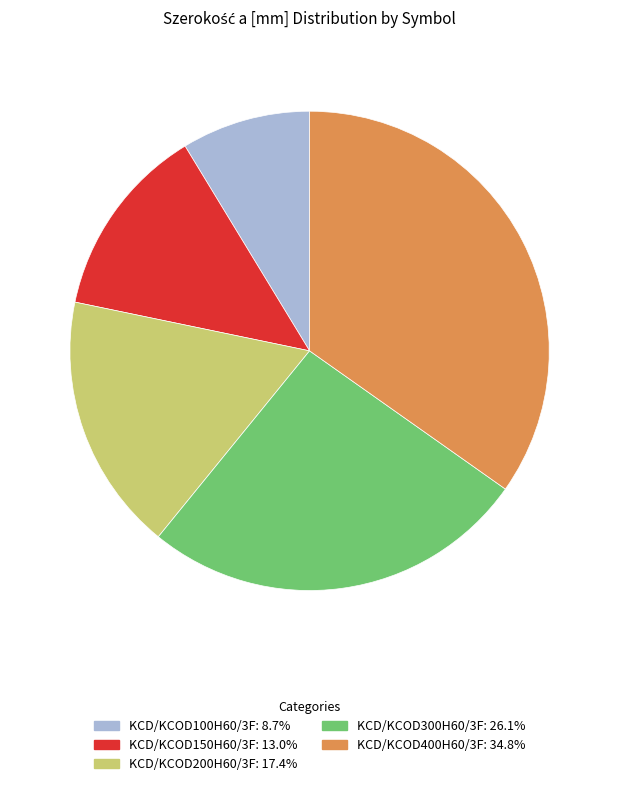

Does KCD/KCOD300H60/3F account for over 50% of the chart?

No